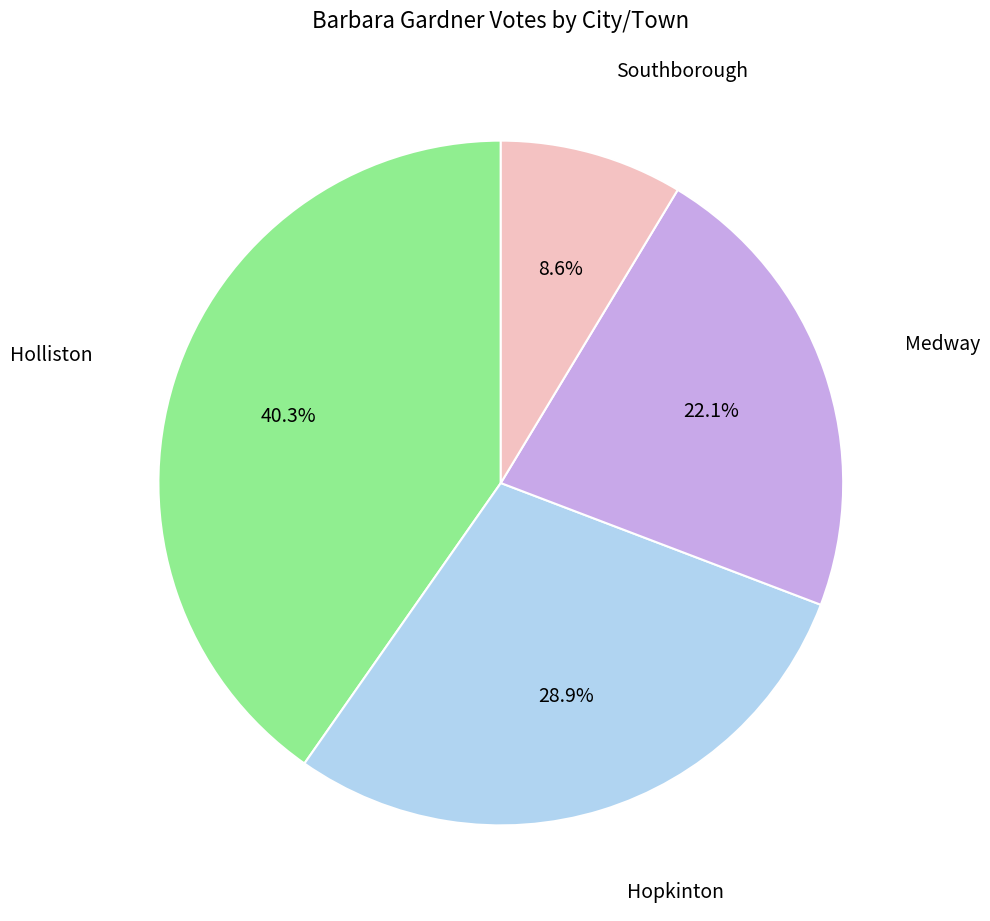

Is there a majority slice in this chart?

No